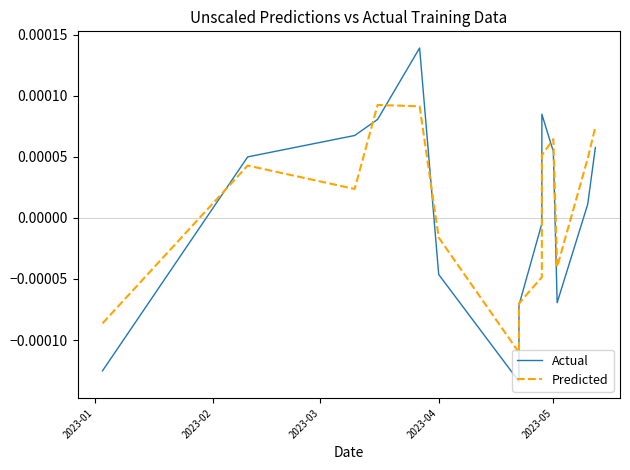

Rank the series at 2023-05 from lowest to highest value.

Predicted, Actual